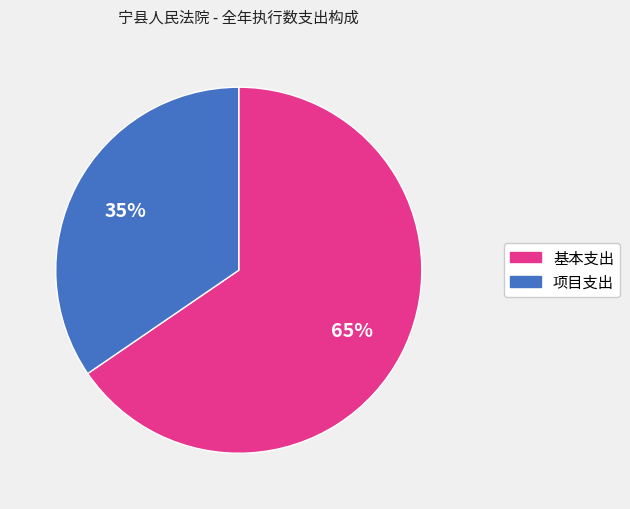

To the nearest percent, what is the combined percentage of 基本支出 and 项目支出?

100%